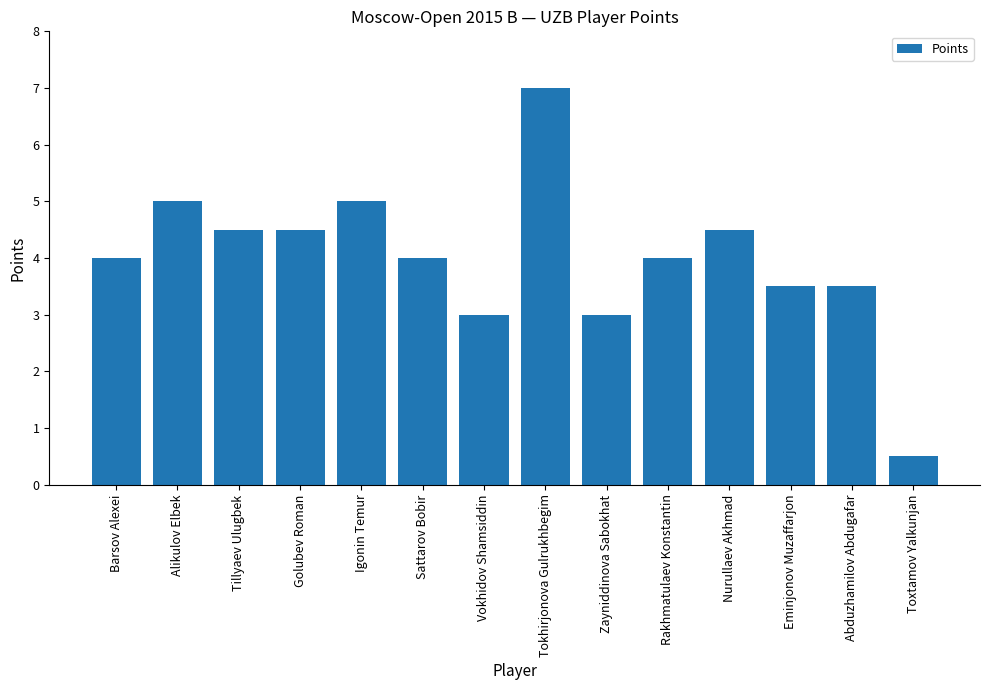

Which category has the highest value across all series?

Tokhirjonova Gulrukhbegim